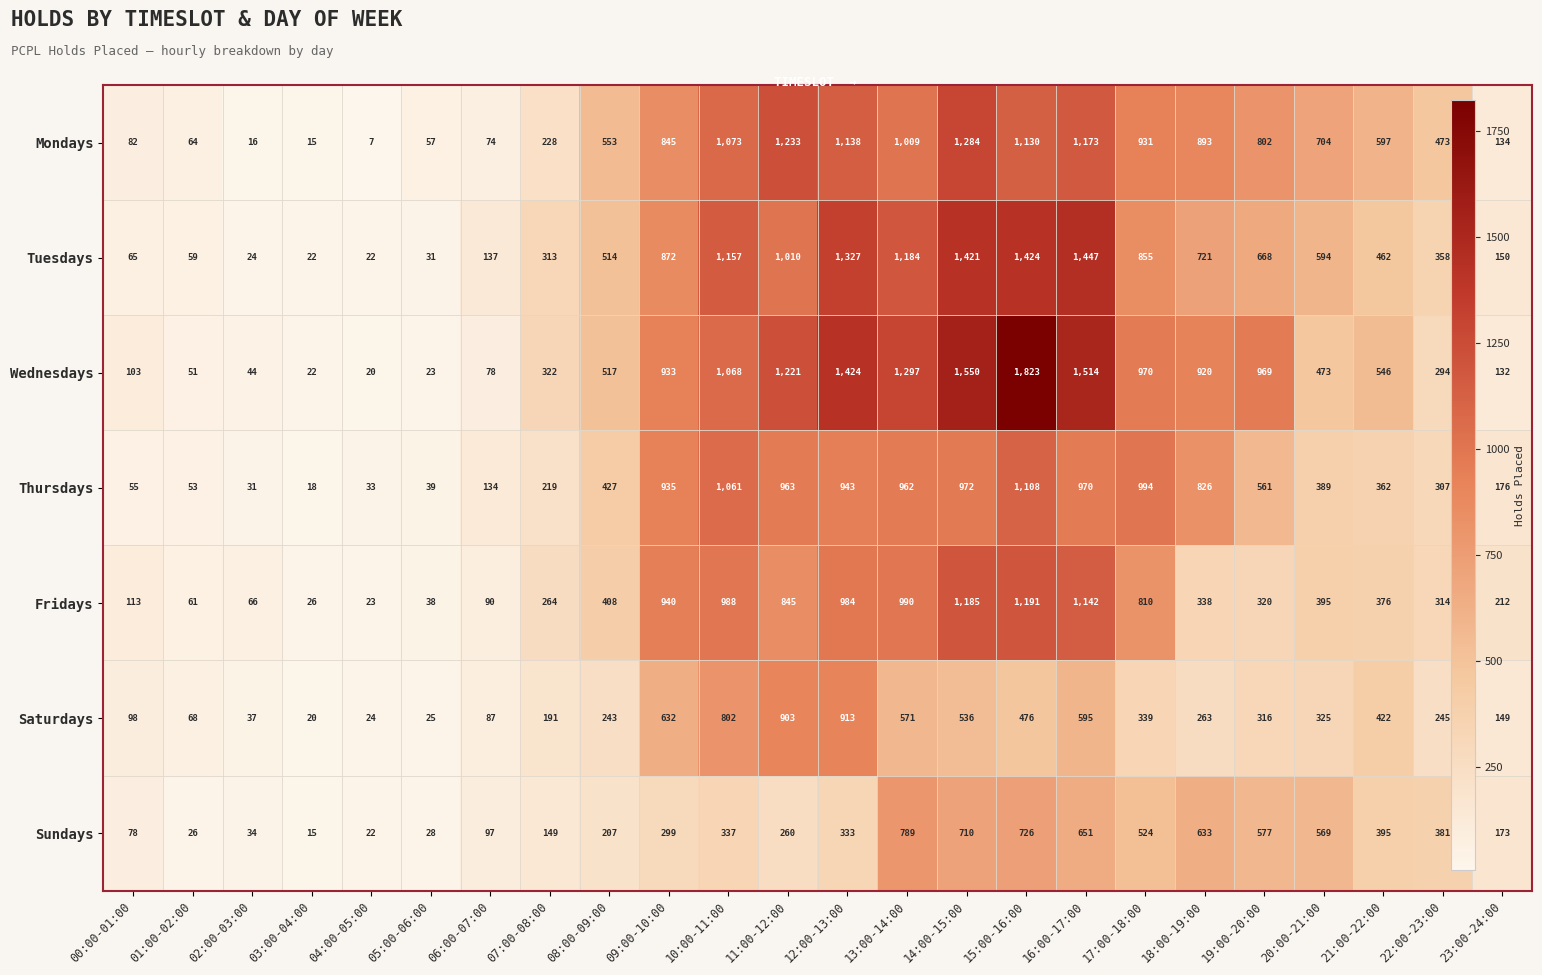

What is the difference between the second highest and second lowest values in the Saturdays series?

879